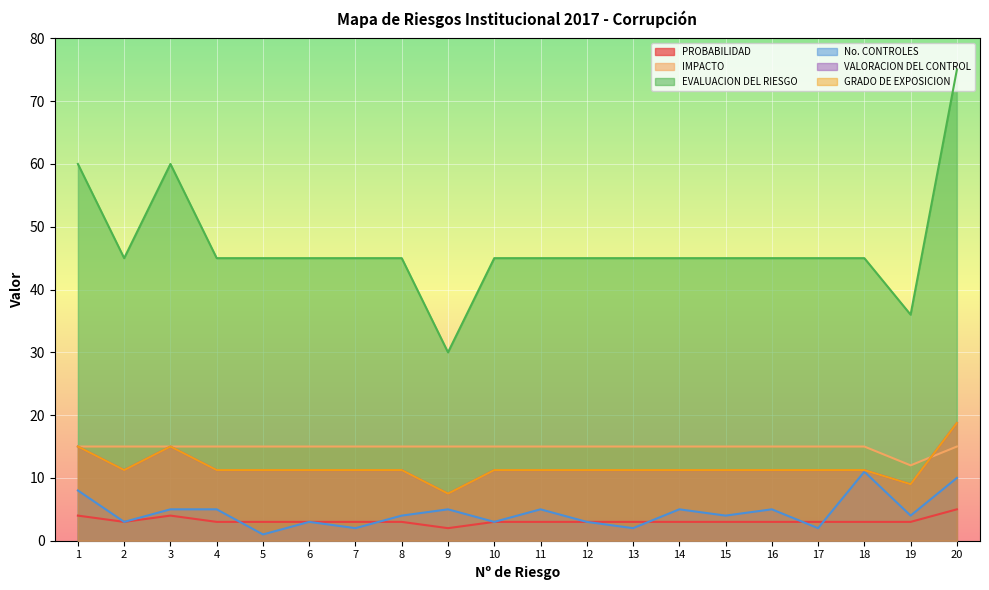

What is the difference between the maximum and minimum values in the No. CONTROLES series?

10.0